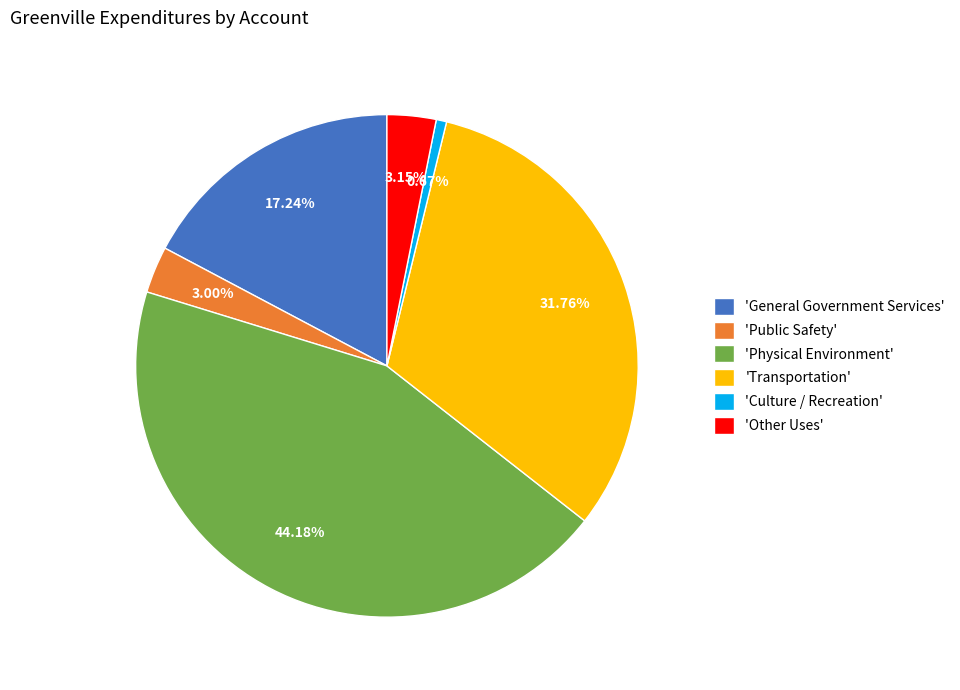

Is there a majority slice in this chart?

No